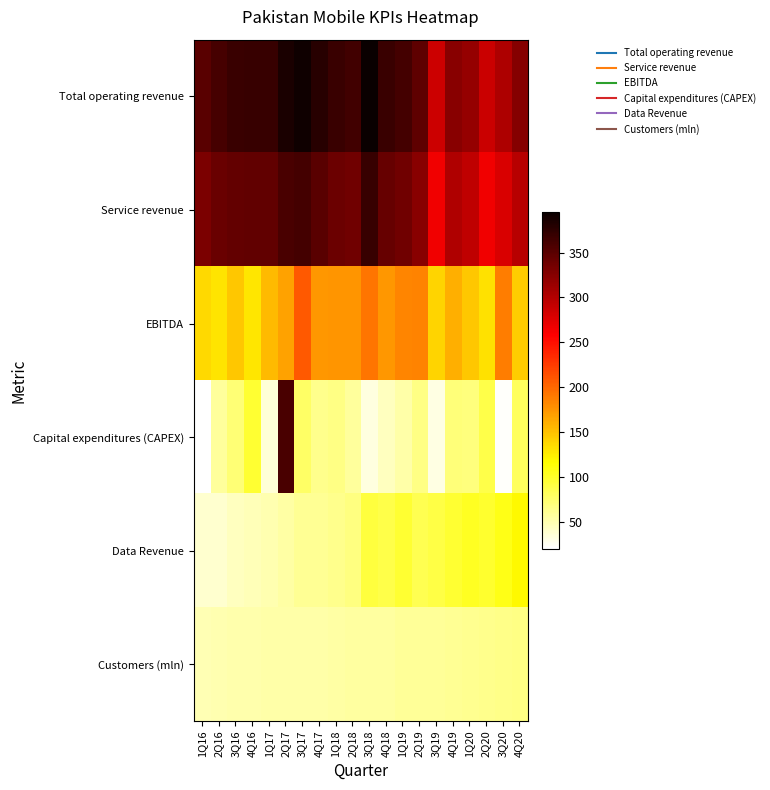

Which series has the widest spread of values?

Capital expenditures (CAPEX)